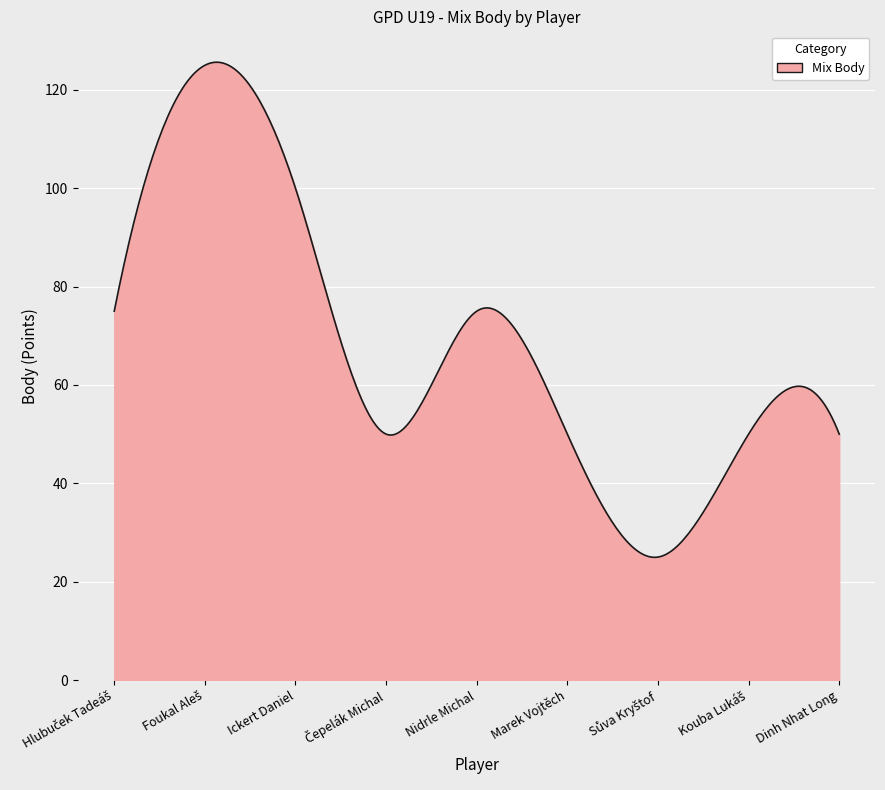

What is the difference between the maximum and minimum values?

100.7